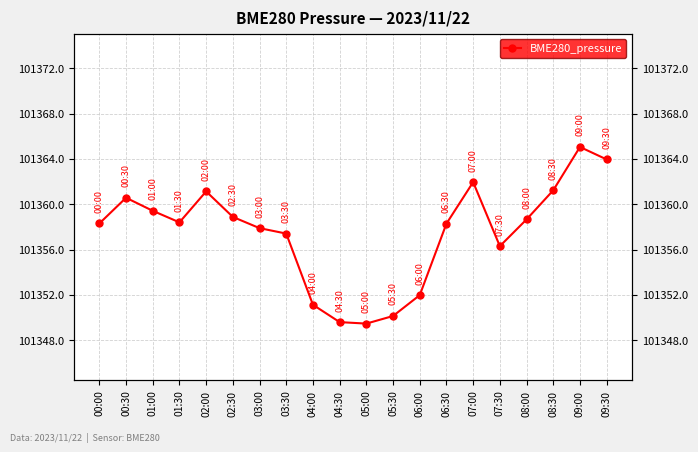

Between 04:30 and 01:00, which is larger?

01:00